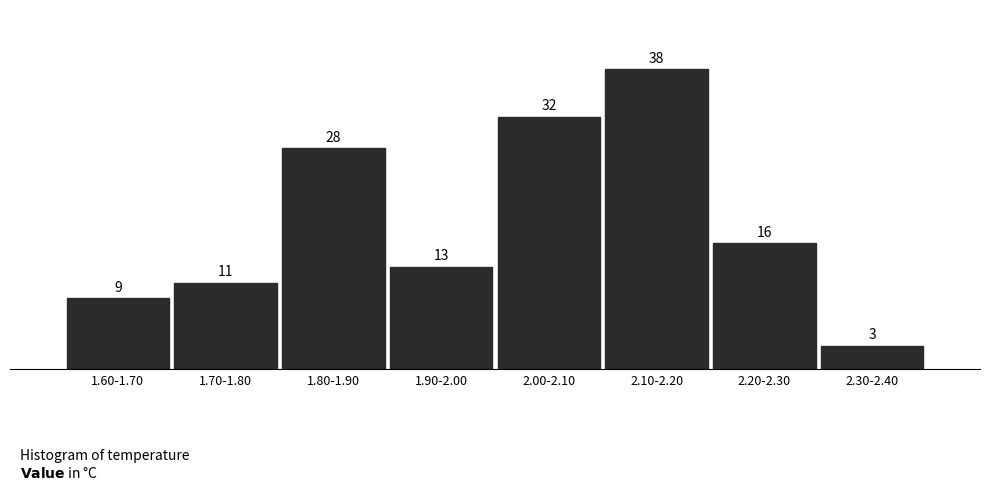

Reading left to right, extract all data points from this chart.

1.60-1.70=9	1.70-1.80=11	1.80-1.90=28	1.90-2.00=13	2.00-2.10=32	2.10-2.20=38	2.20-2.30=16	2.30-2.40=3